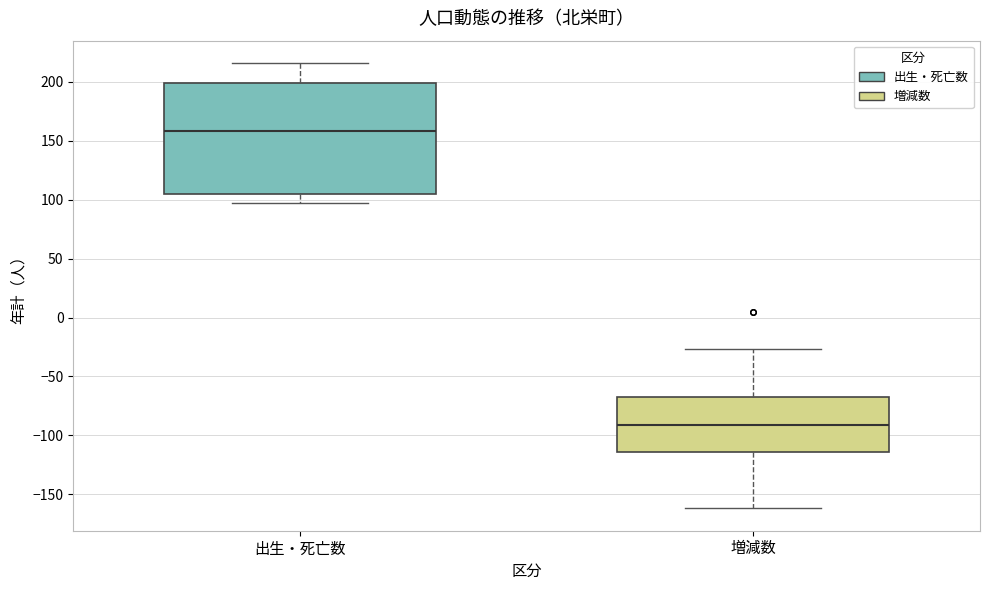

Which box's median line is the lowest?

増減数